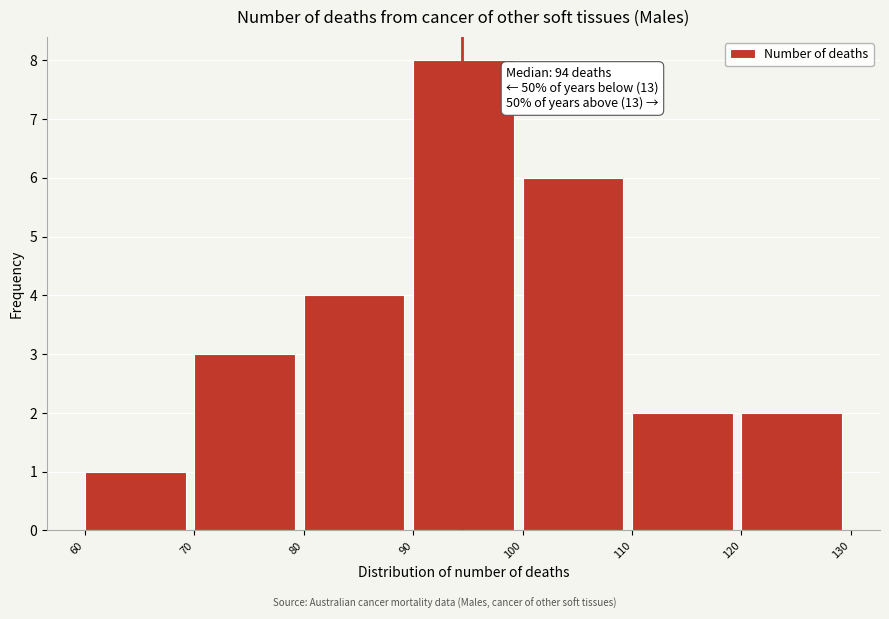

Over which range of the x-axis is the bar tallest?

90 to 100